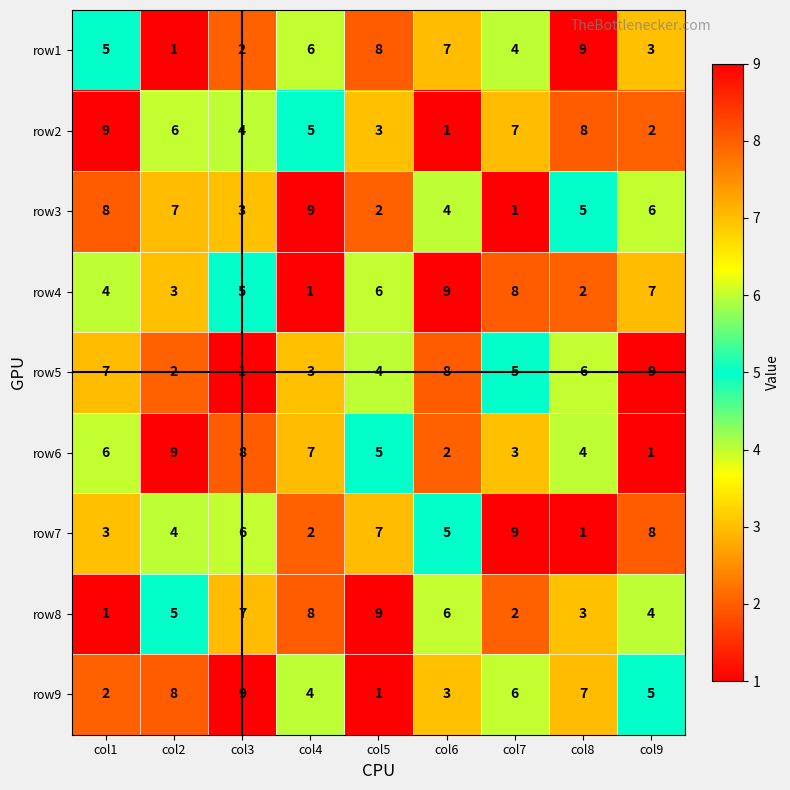

What is the difference between the second highest and minimum values in the row6 series?

7